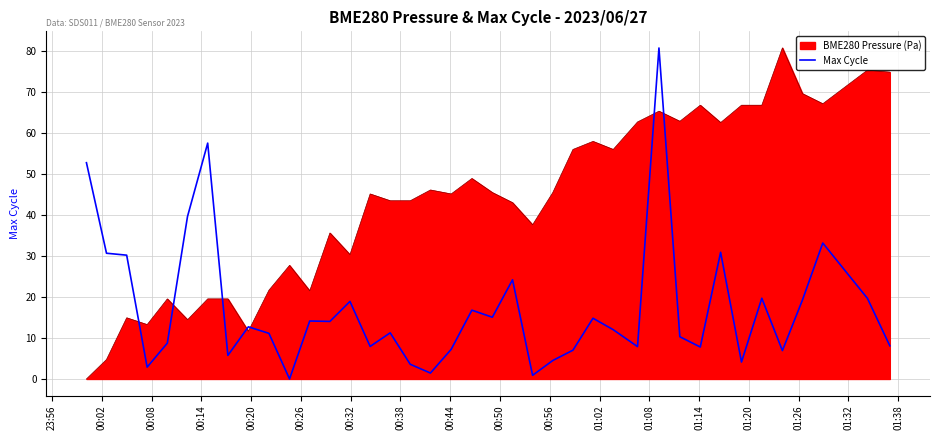

What is the highest value of the Max Cycle series?

80.8